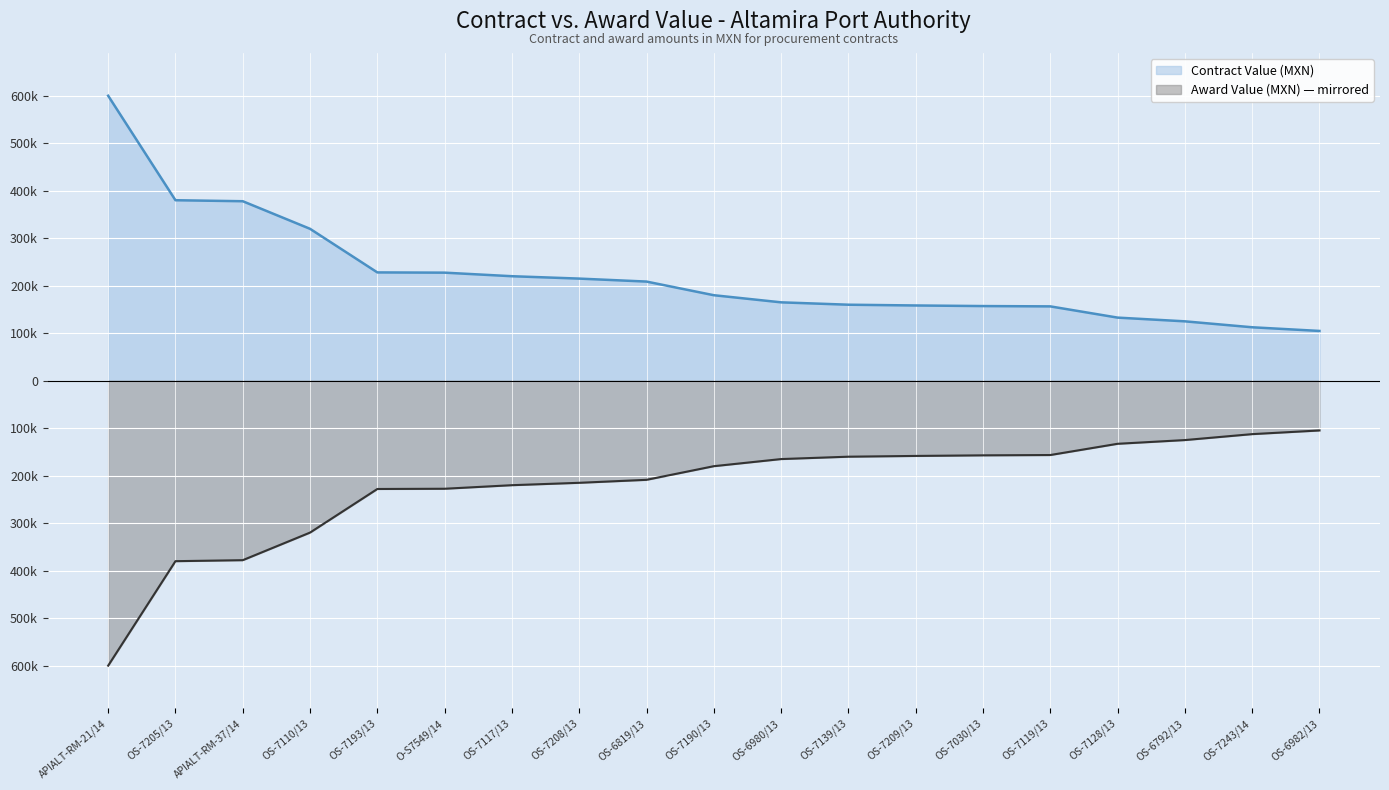

Reading left to right, extract all data points from this chart.

Contract Value (MXN): 600000.0	380000.0	377900.0	319800.0	228000.0	227500.0	220000.0	214987.5	208720.0	180000.0	165000.0	160000.0	158400.0	157150.0	156500.0	132850.0	125000.0	112500.0	104770.7
Award Value (MXN): -600000.0	-380000.0	-377900.0	-319800.0	-228000.0	-227500.0	-220000.0	-214987.5	-208720.0	-180000.0	-165000.0	-160000.0	-158400.0	-157150.0	-156500.0	-132850.0	-125000.0	-112500.0	-104770.7